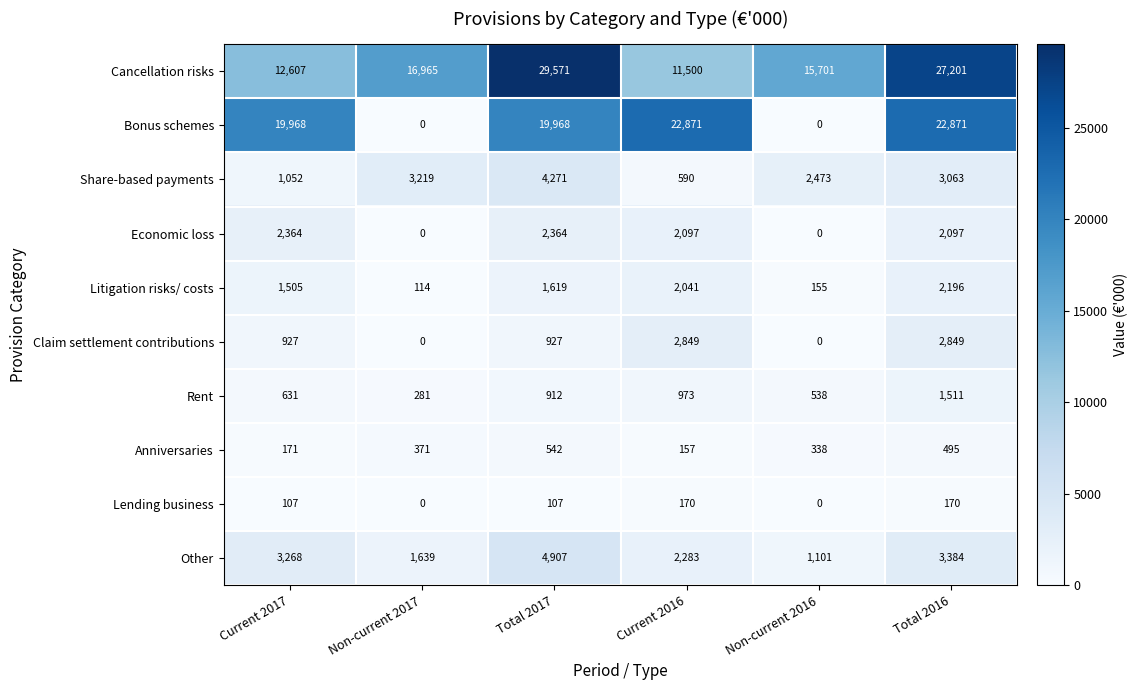

Rank the series by their maximum value, from highest to lowest.

Cancellation risks, Bonus schemes, Other, Share-based payments, Claim settlement contributions, Economic loss, Litigation risks/ costs, Rent, Anniversaries, Lending business